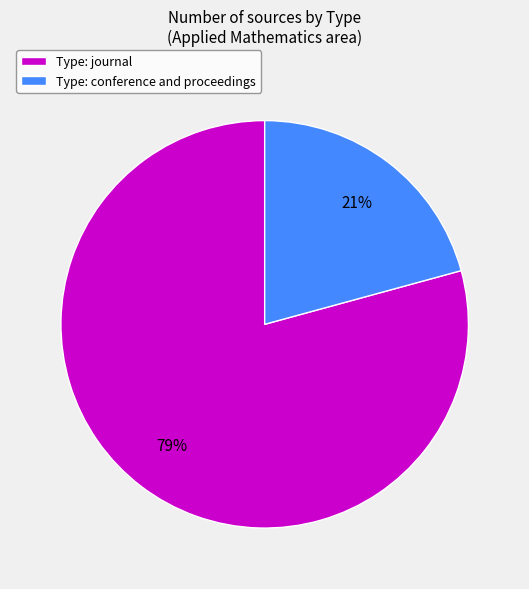

How many slices are in this pie chart?

2